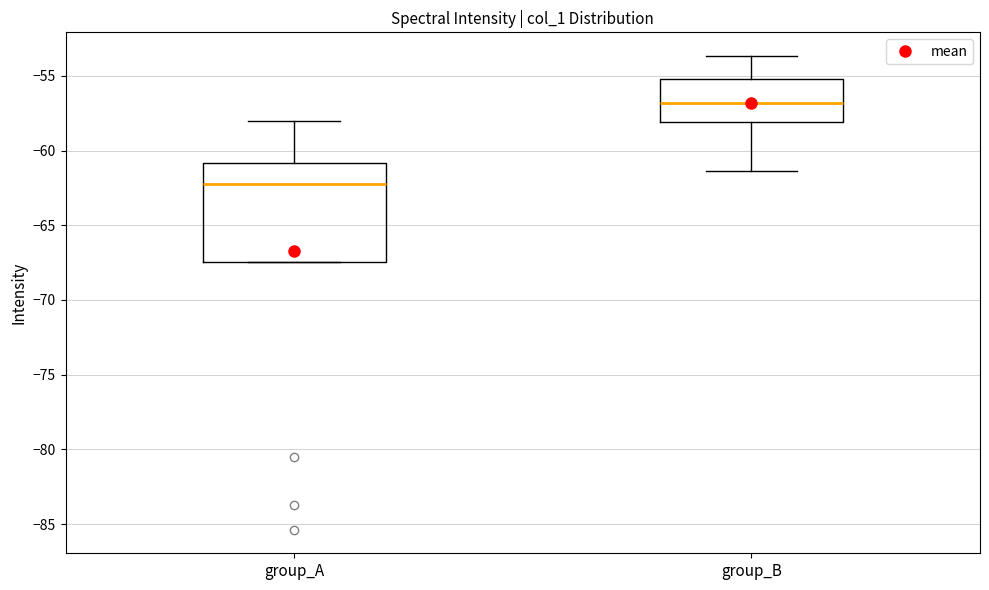

Reading left to right, read every box against the y-axis: the position of its median line, the range the box covers, and the ends of its whiskers. The values are not printed on the chart, so give them approximately, as read against the axis.

group_A: median -62.5, box -67.5 to -61.0, whiskers -67.5 to -58.0
group_B: median -57.0, box -58.0 to -55.0, whiskers -61.5 to -53.5